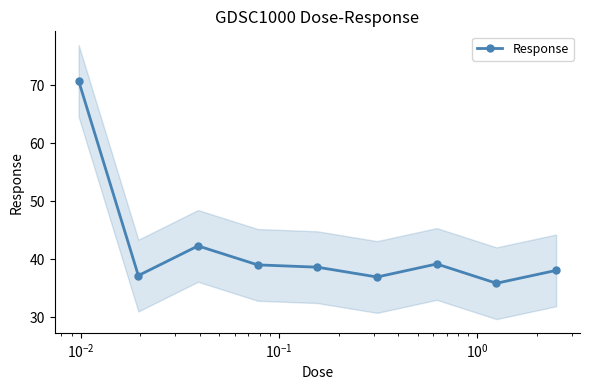

True or false: Response has more than 1 interior local peaks.

True